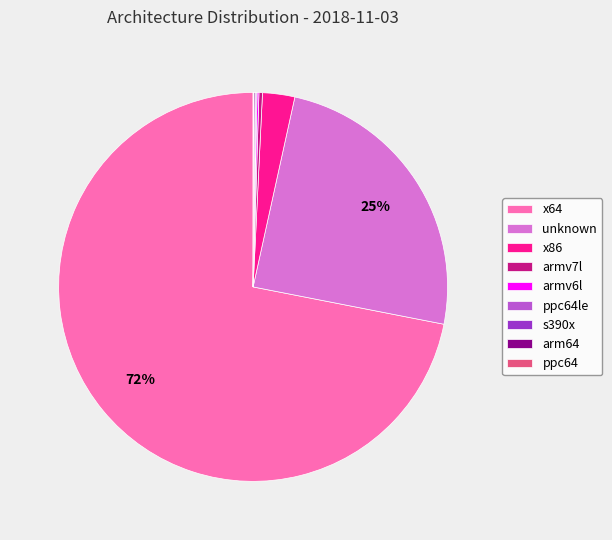

True or false: unknown accounts for 25% of the total.

True